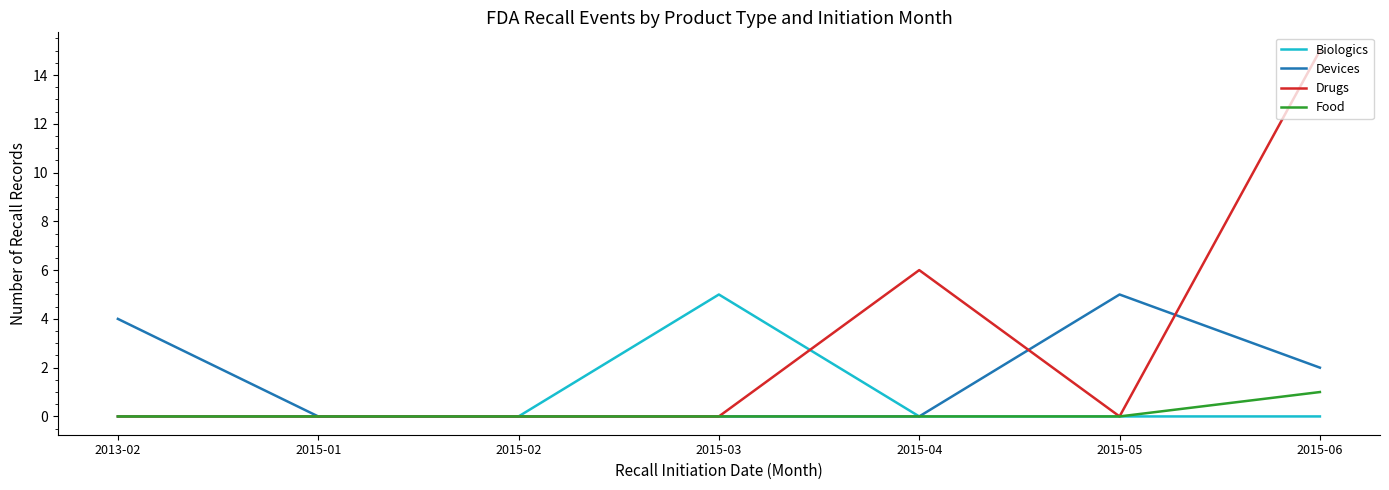

At which label does Biologics reach its peak?

2015-03